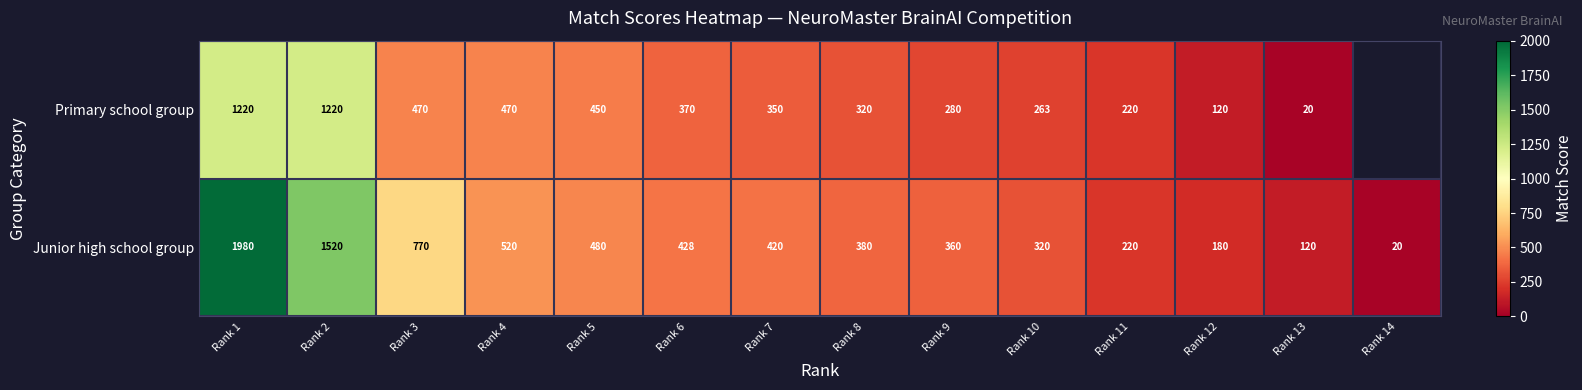

Rank the categories by Junior high school group value from lowest to highest.

Rank 14, Rank 13, Rank 12, Rank 11, Rank 10, Rank 9, Rank 8, Rank 7, Rank 6, Rank 5, Rank 4, Rank 3, Rank 2, Rank 1